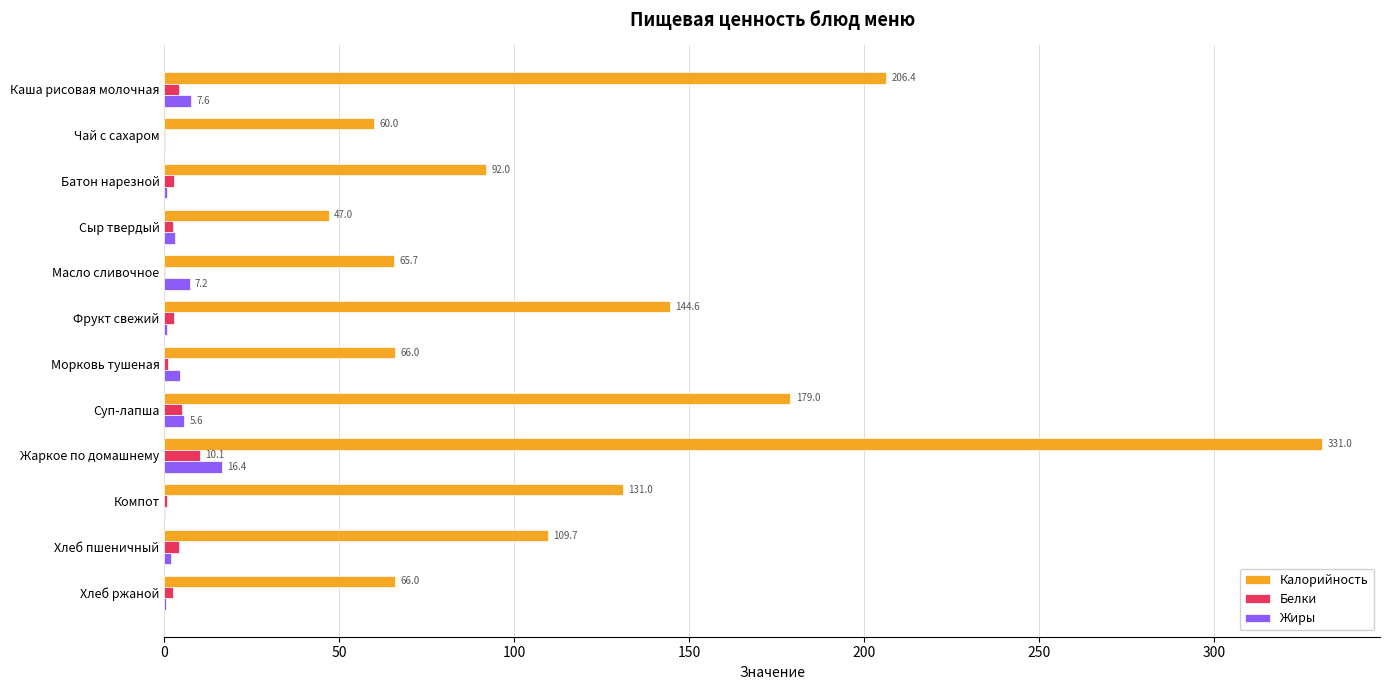

At which label is Калорийность closest to 189?

Суп-лапша